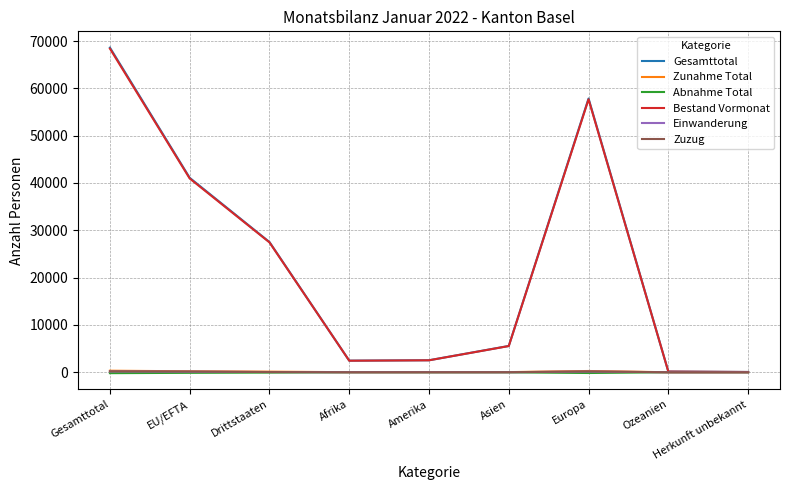

What is the difference between the highest and lowest values at Gesamttotal?

68795